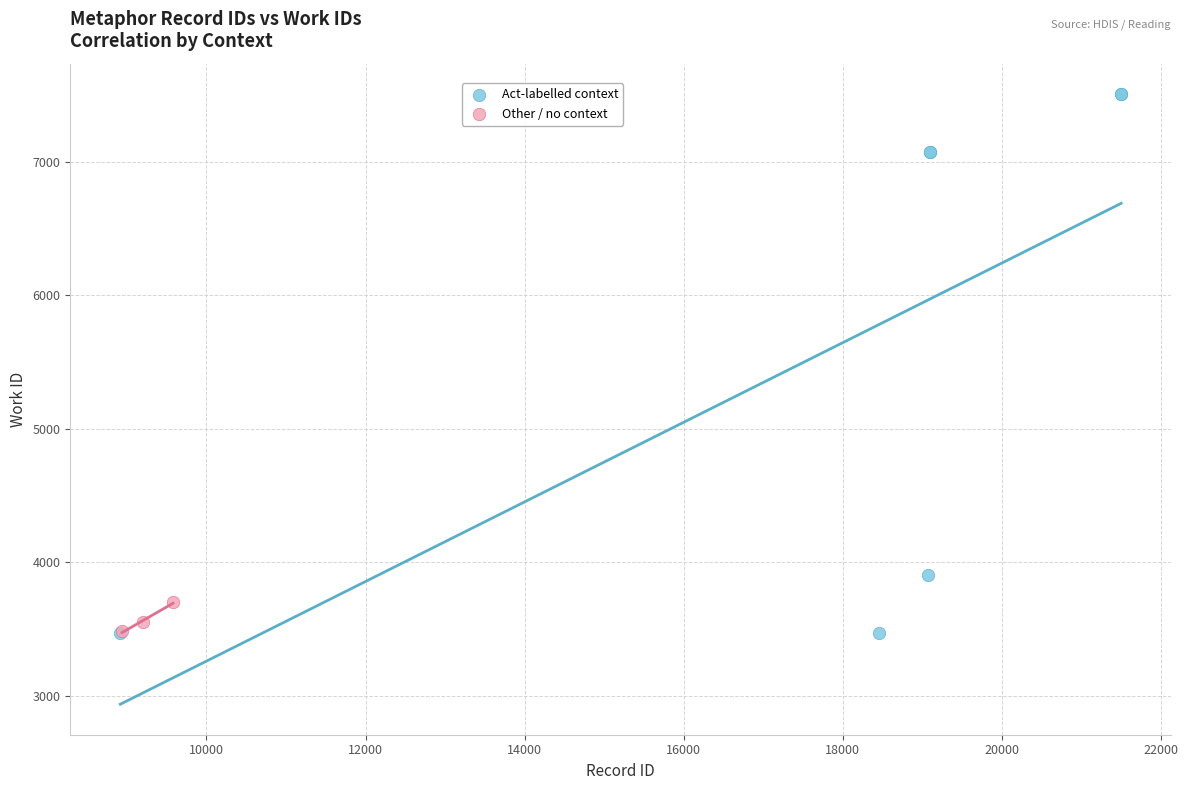

Which series has the widest spread of Y values?

Act-labelled context